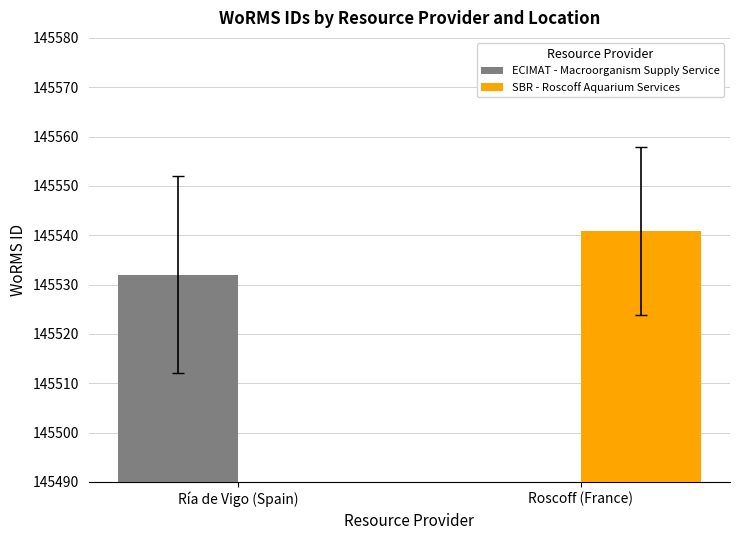

What is the difference between the maximum and minimum values in the SBR - Roscoff Aquarium Services series?

145540.9